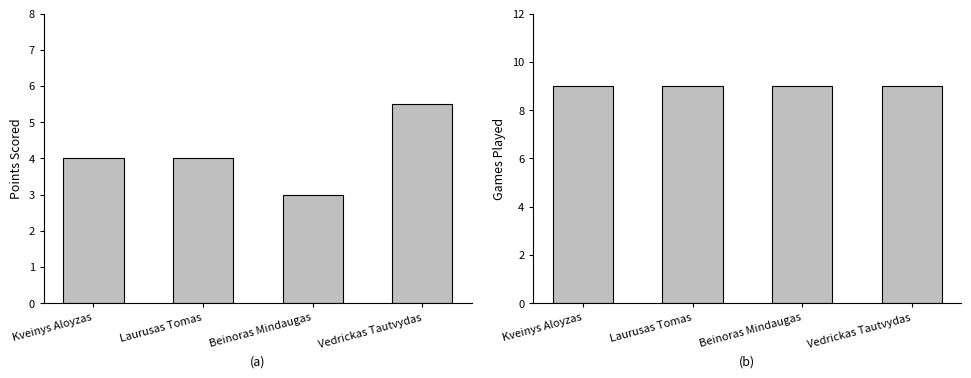

How many bars are there in each group?

2